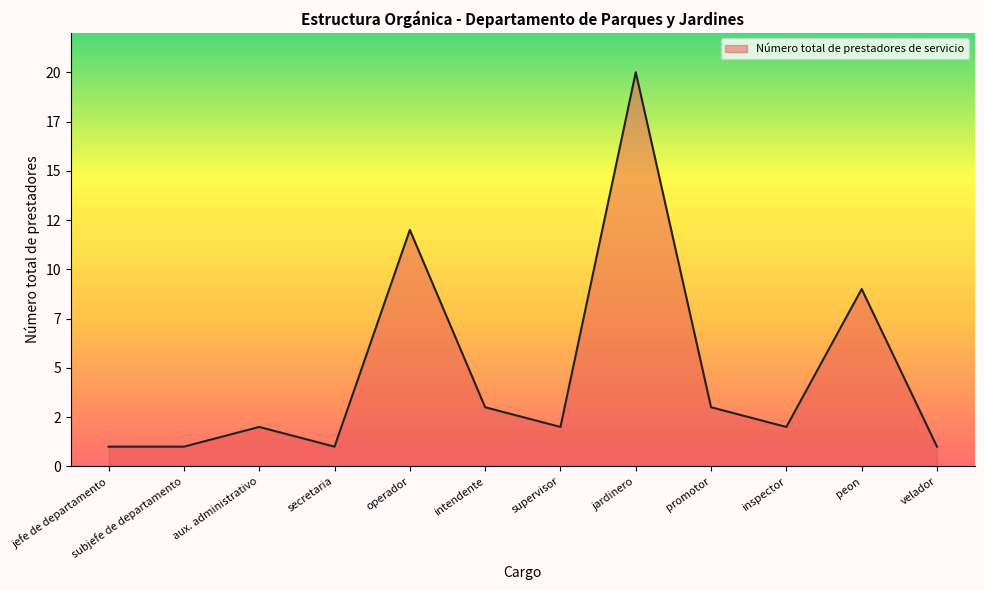

The value at velador is 1. True or false?

True